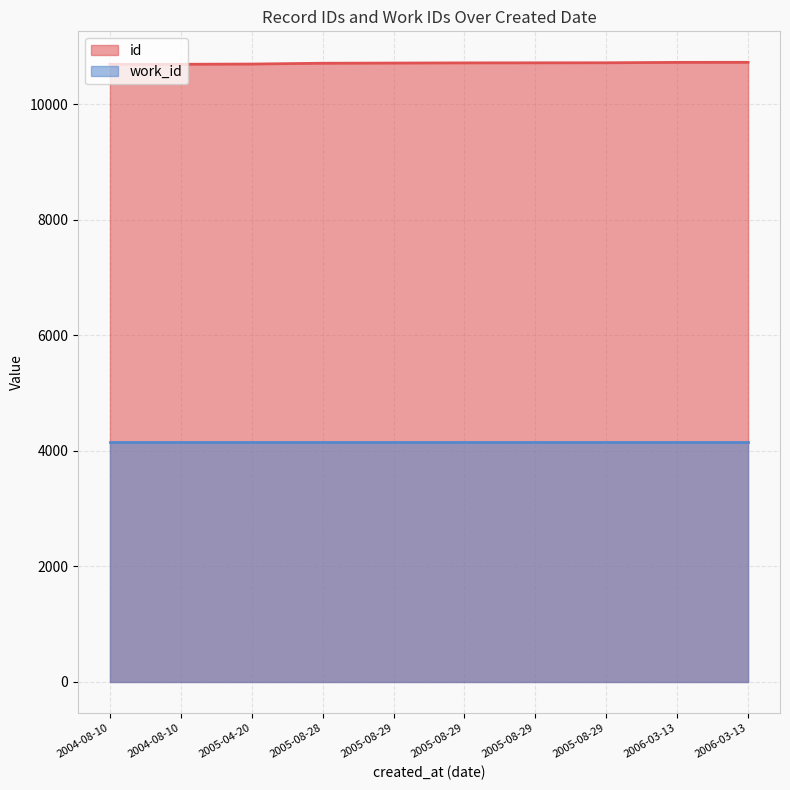

What is the difference between the values at 2004-08-10 and 2004-08-10?

1